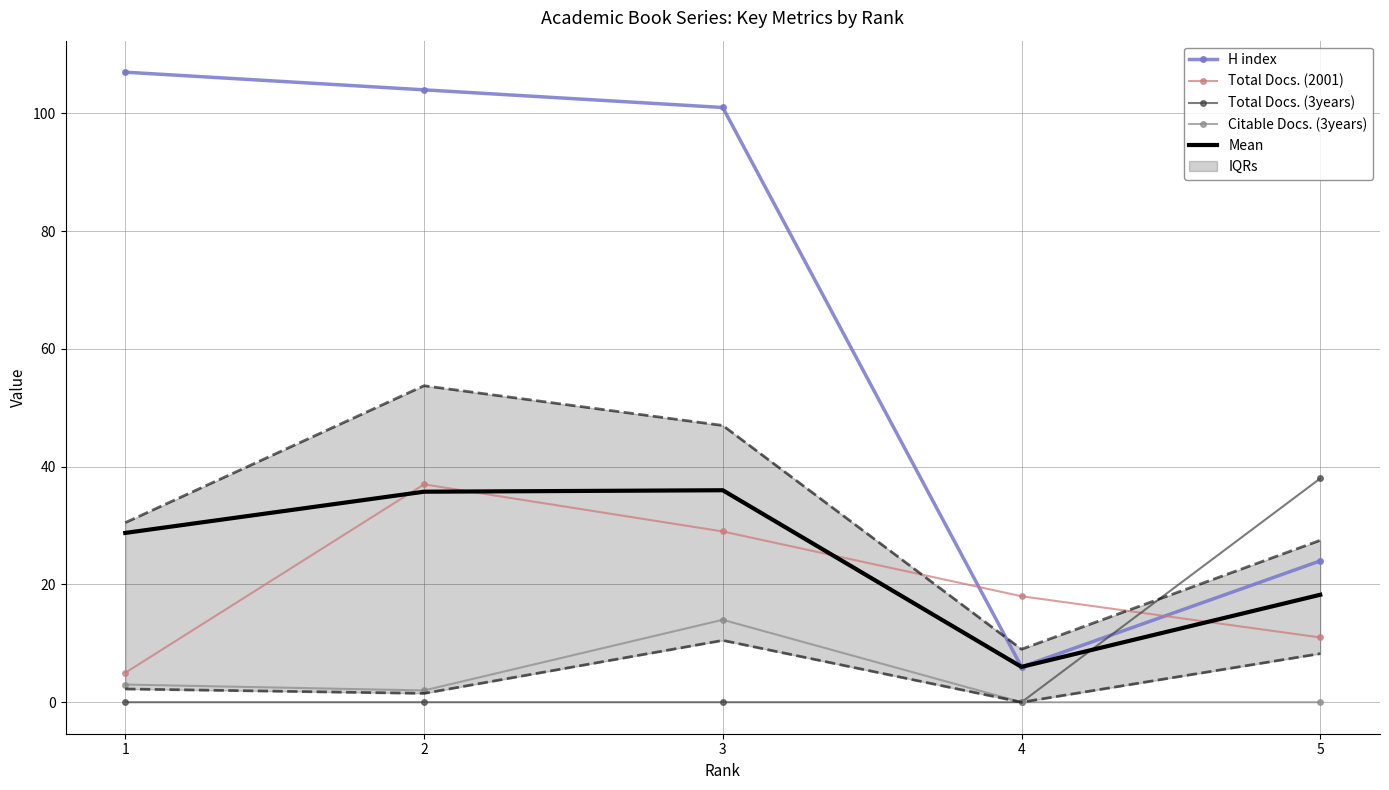

What is the lowest value of the H index series?

6.0